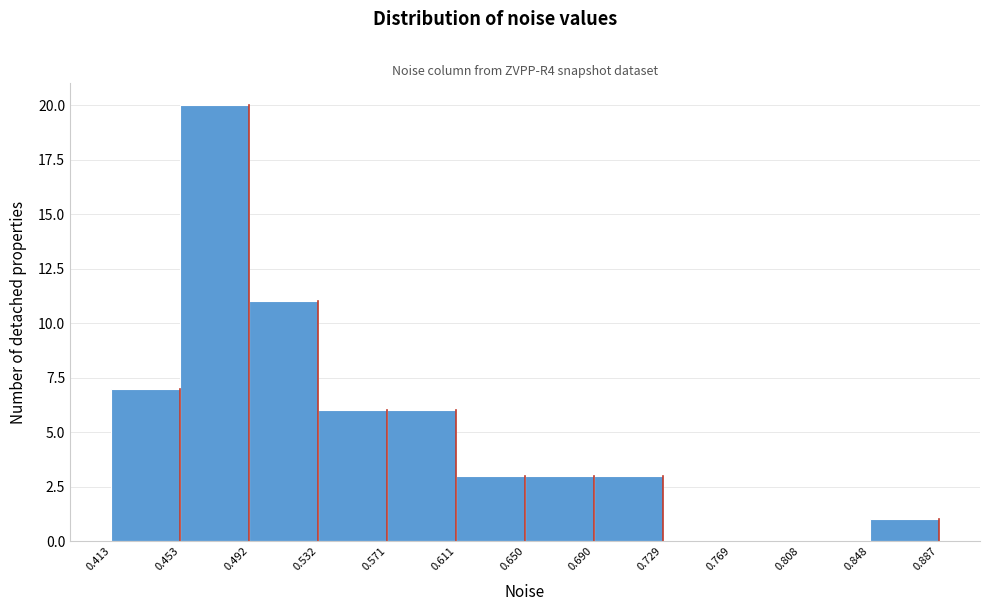

Over which range of the x-axis is the bar tallest?

0.453 to 0.492